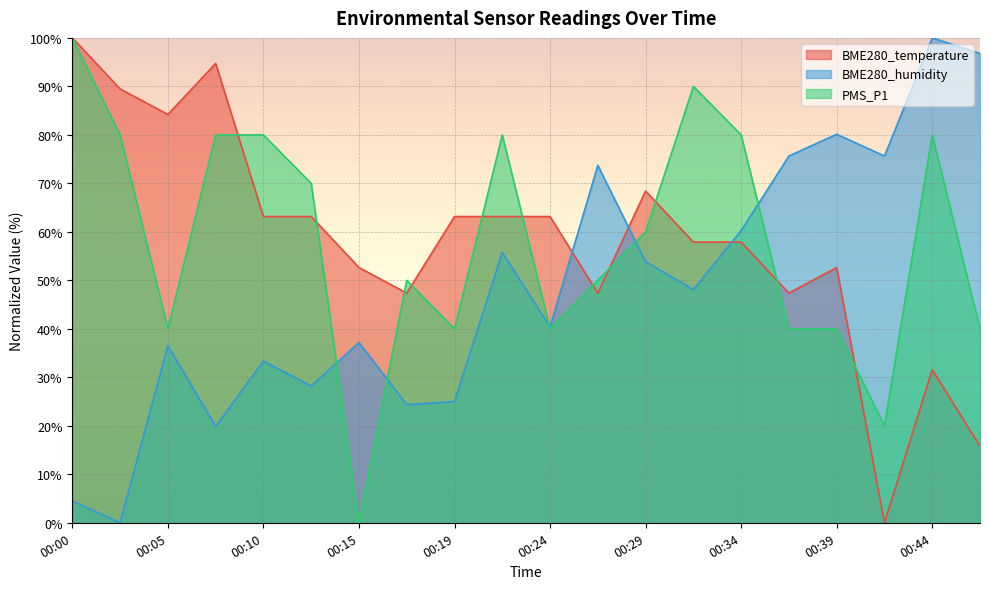

Read the BME280_humidity value at 00:07.

19.9